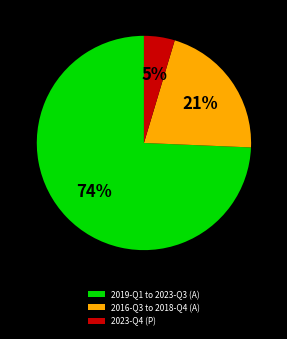

True or false: 2023-Q4 (P) accounts for 5% of the total.

True